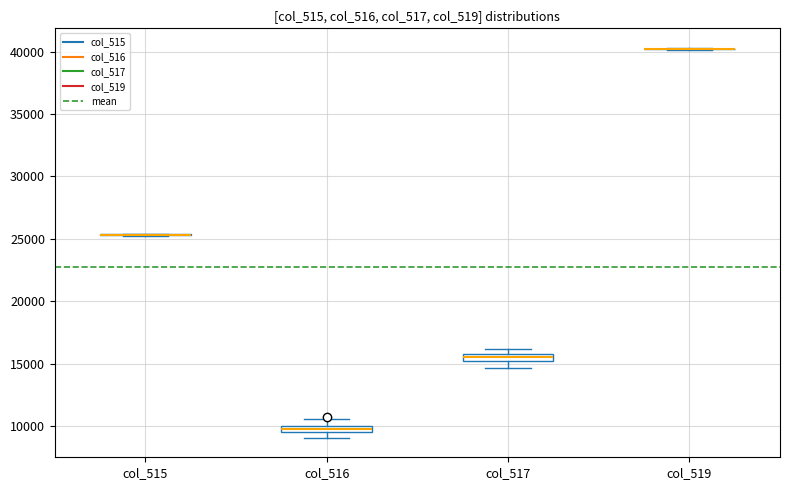

Where does the upper whisker of the box for col_516 end on the y-axis? The values are not printed on the chart, so give them approximately, as read against the axis.

10500